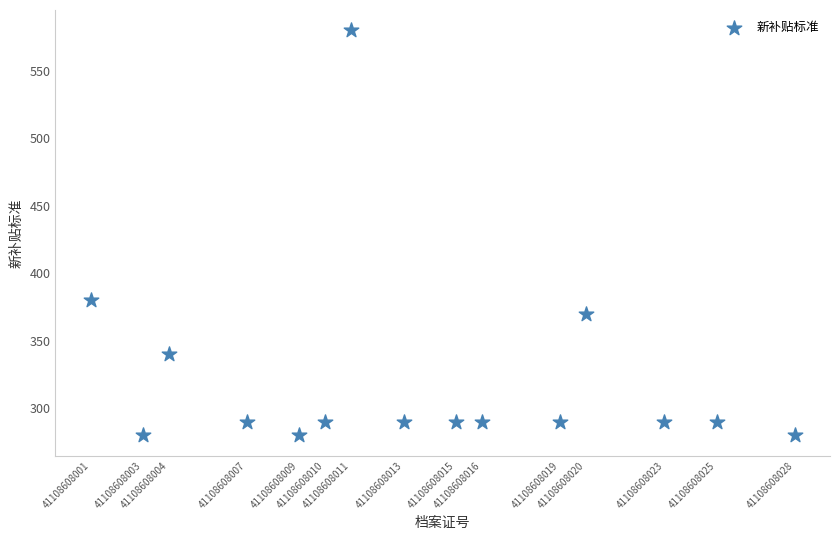

What is the range of X values (max minus min)?

27